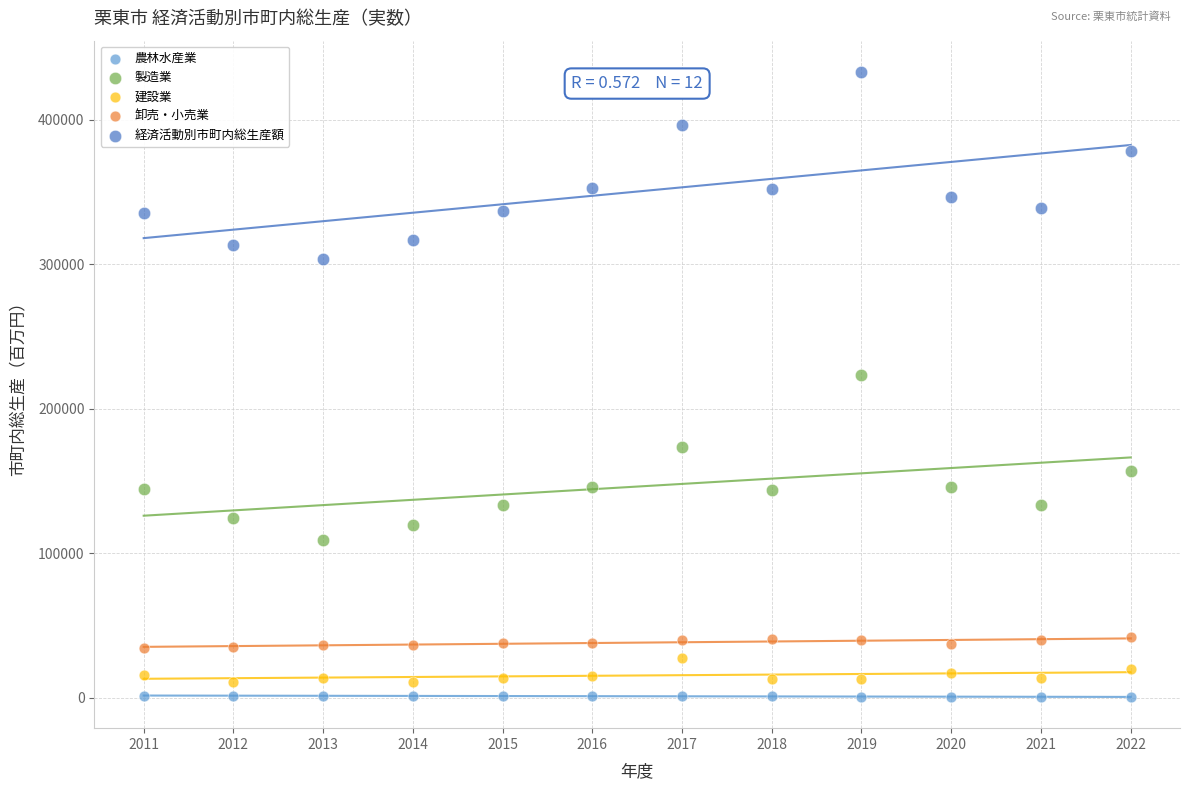

Which series contains the lowest Y value?

農林水産業